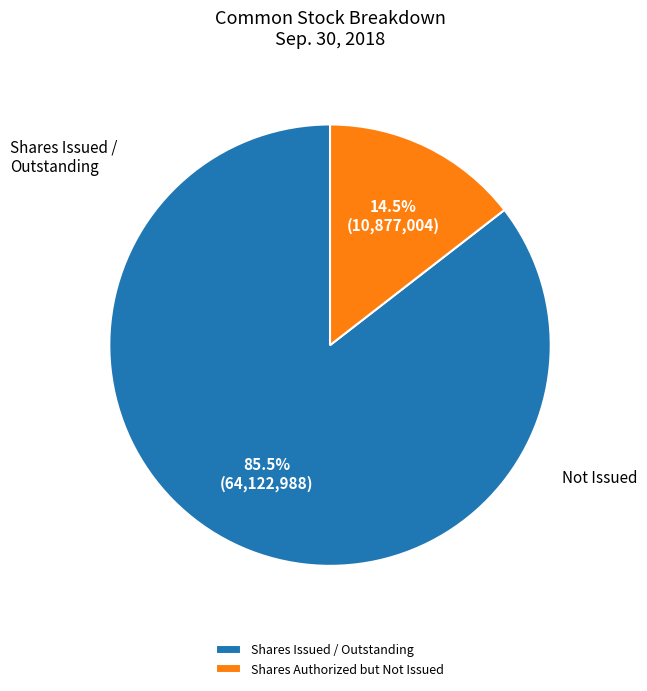

Does any single category account for the majority?

Yes